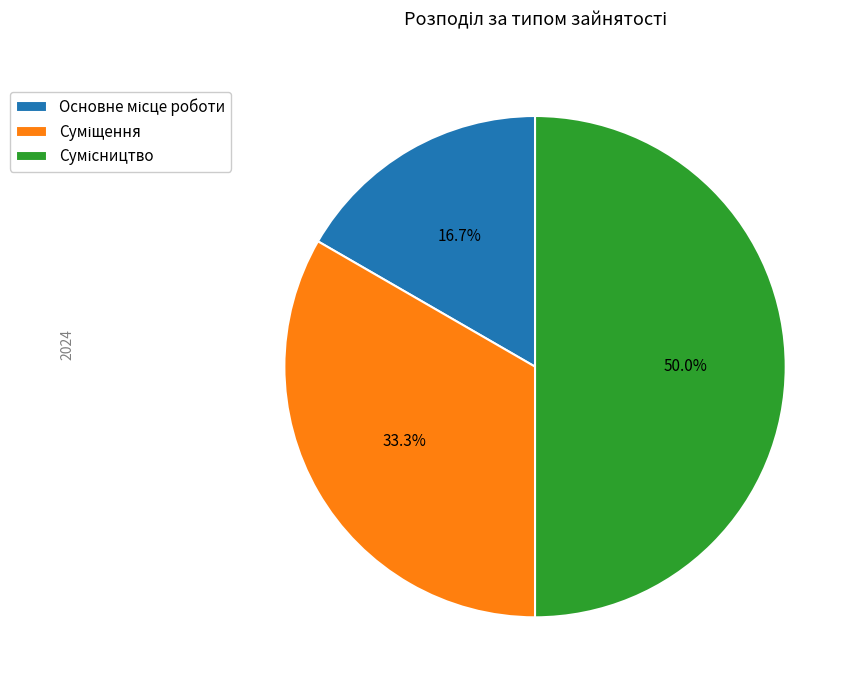

To the nearest percent, what is the combined percentage of Суміщення and Сумісництво?

83%